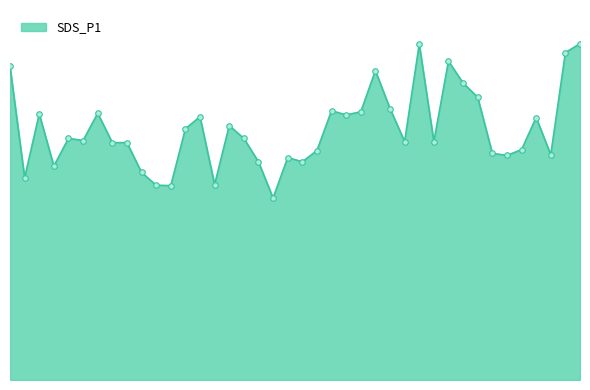

Does the chart have visible grid lines?

No